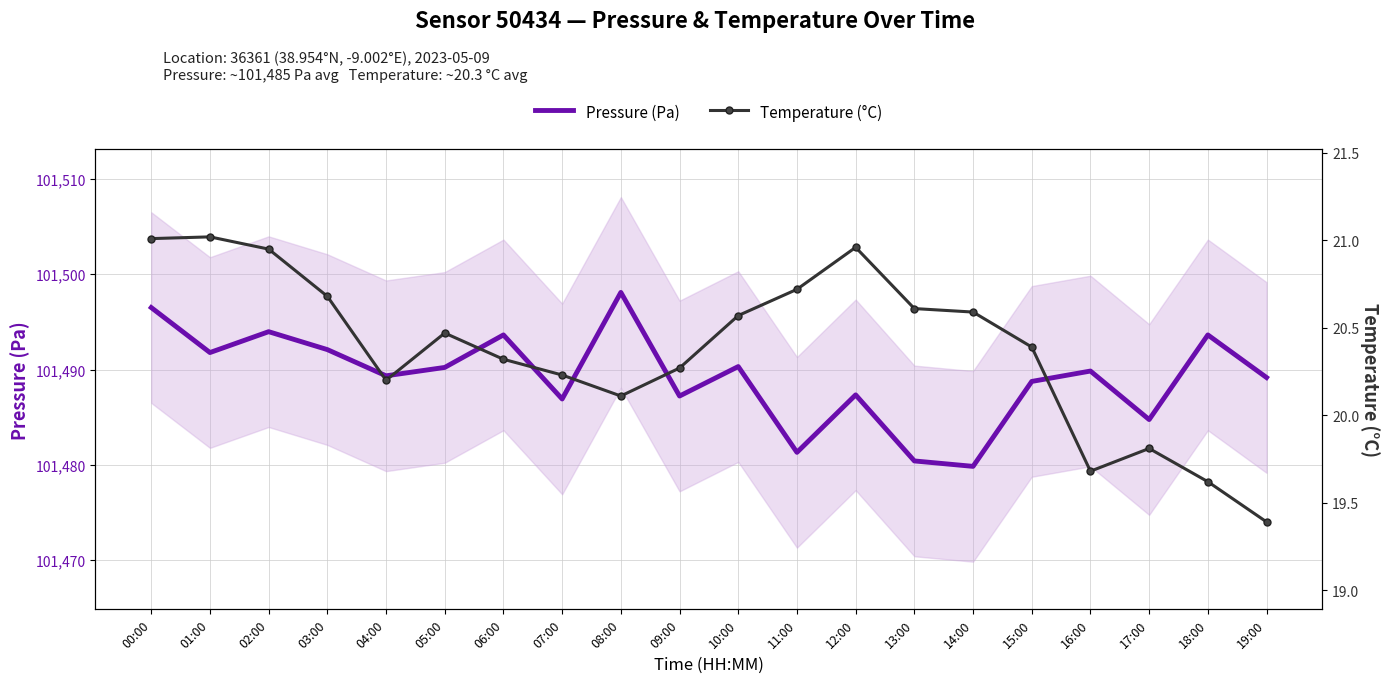

What is the average value of the Pressure (Pa) series?

101489.3